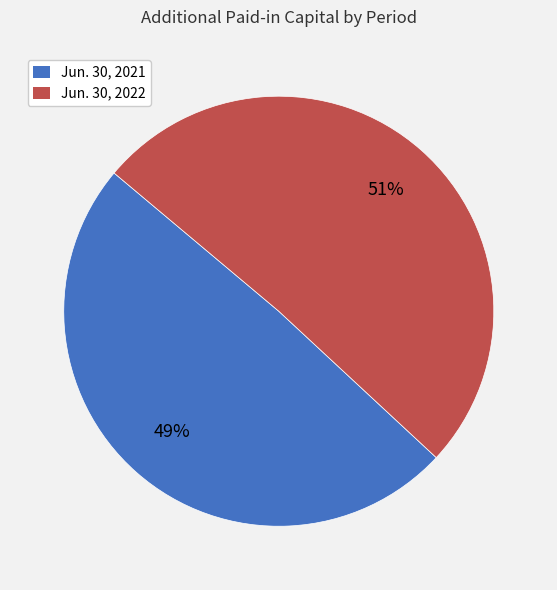

What percentage is the Jun. 30, 2021 slice, to the nearest percent?

49%